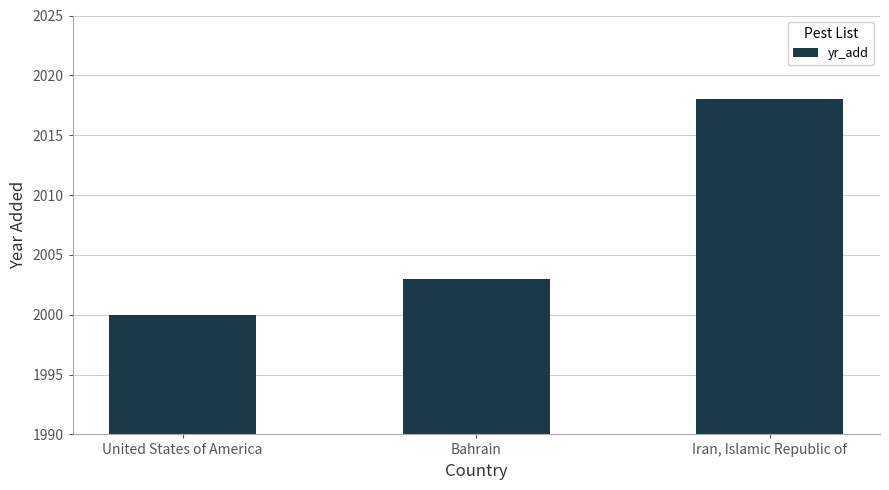

What is the sum of all values?

6021